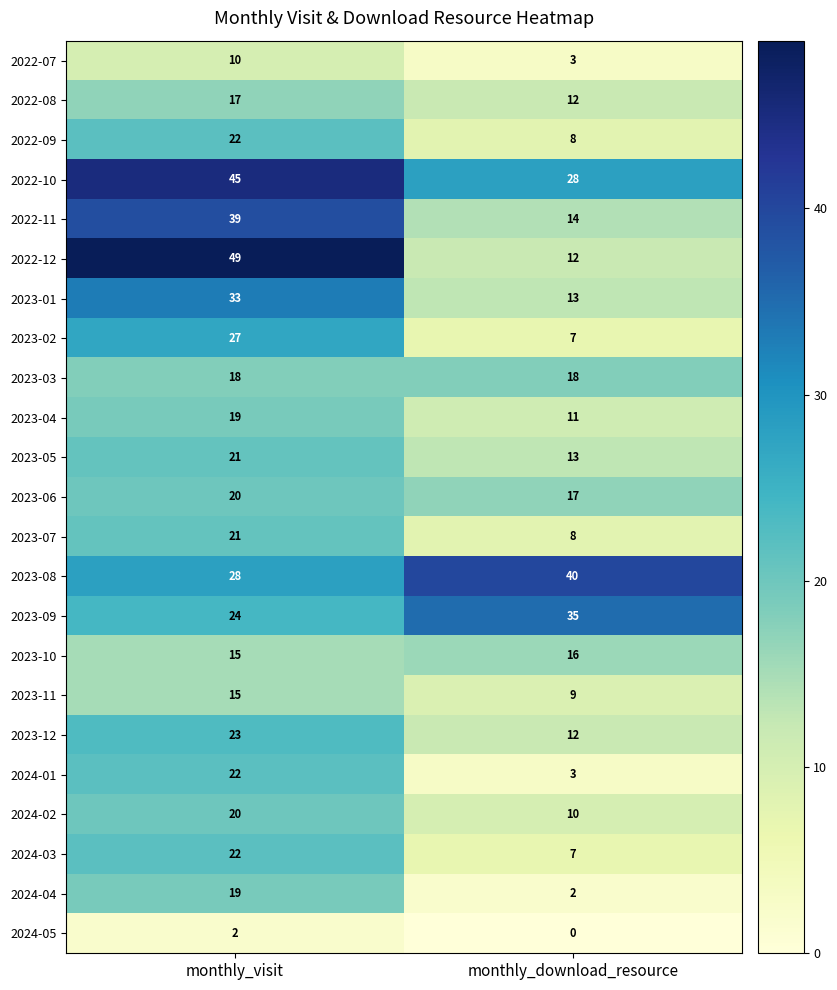

What is the spread (max minus min) of values at monthly_visit?

47